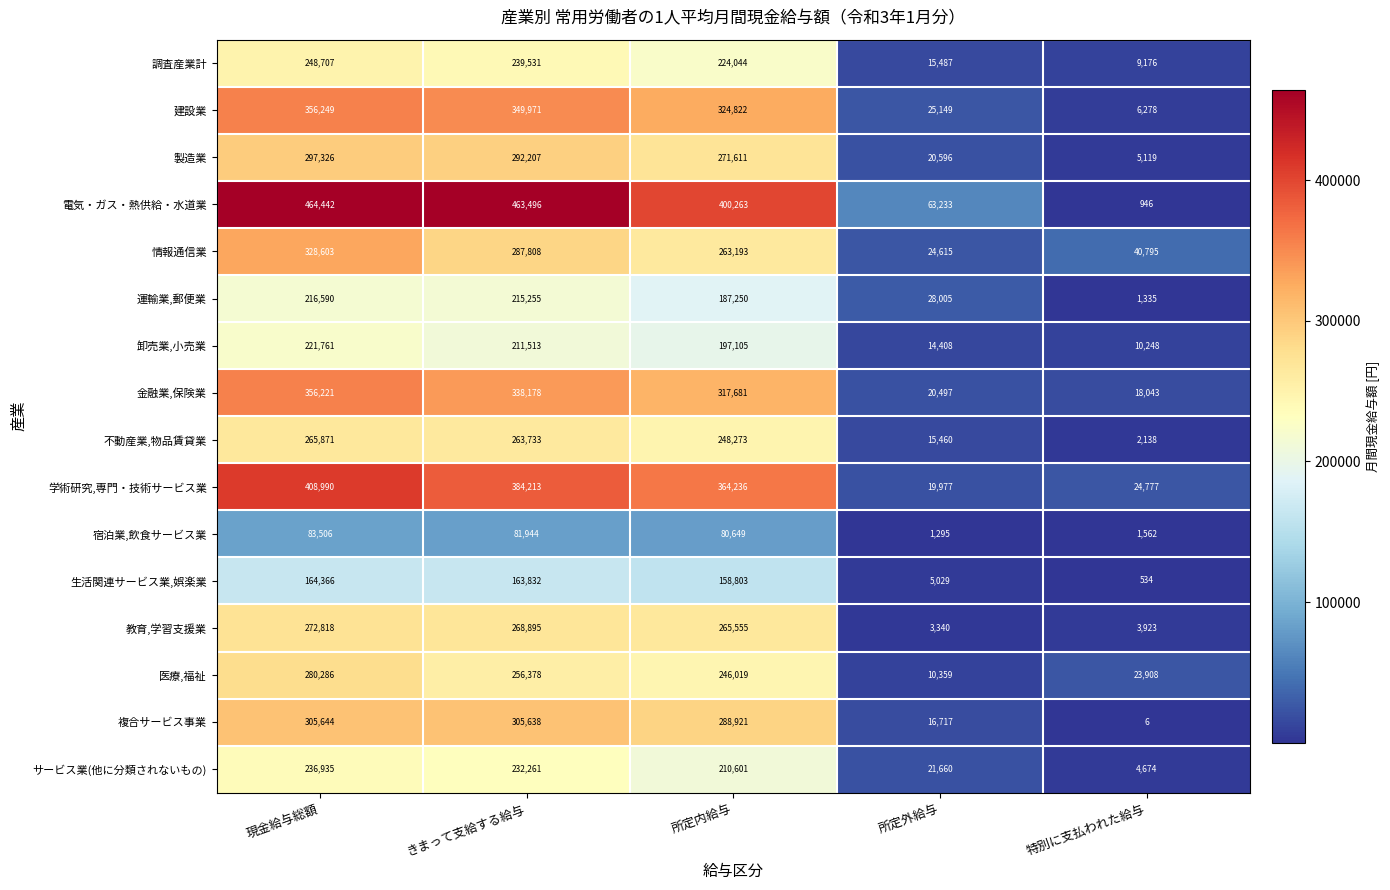

At how many categories does at least one series exceed 96398?

3